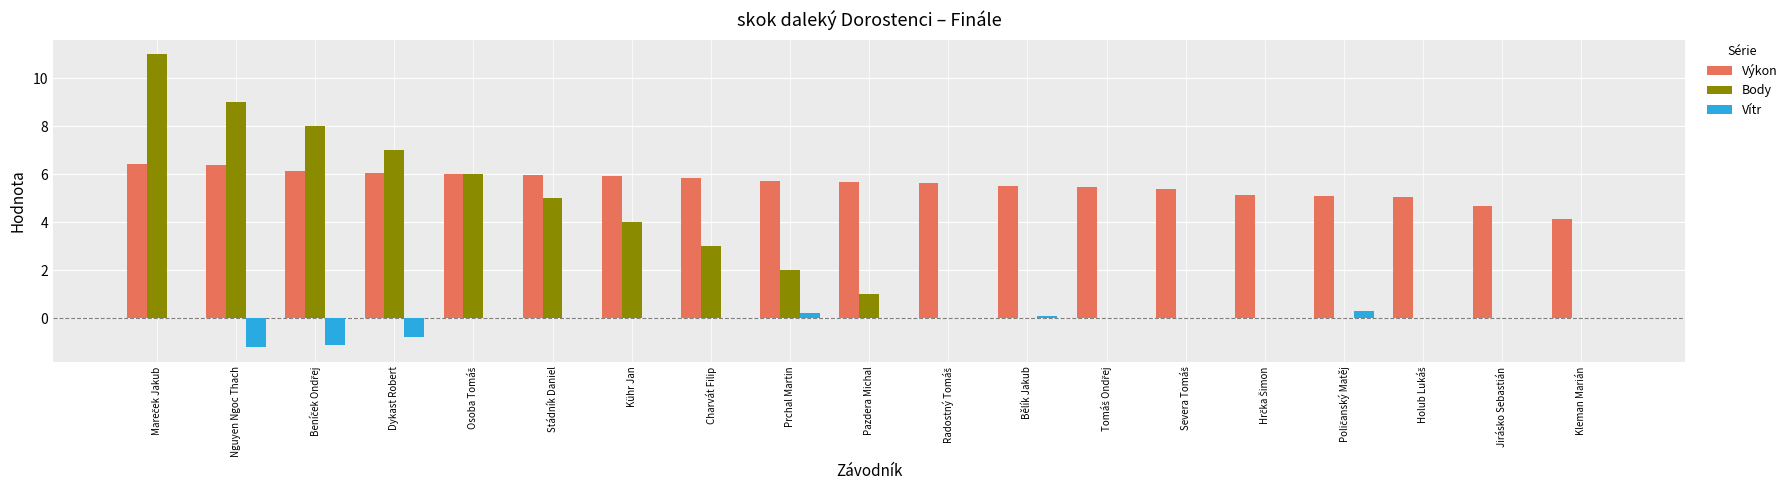

The Body series shows 5.0 at Nguyen Ngoc Thach. True or false?

False